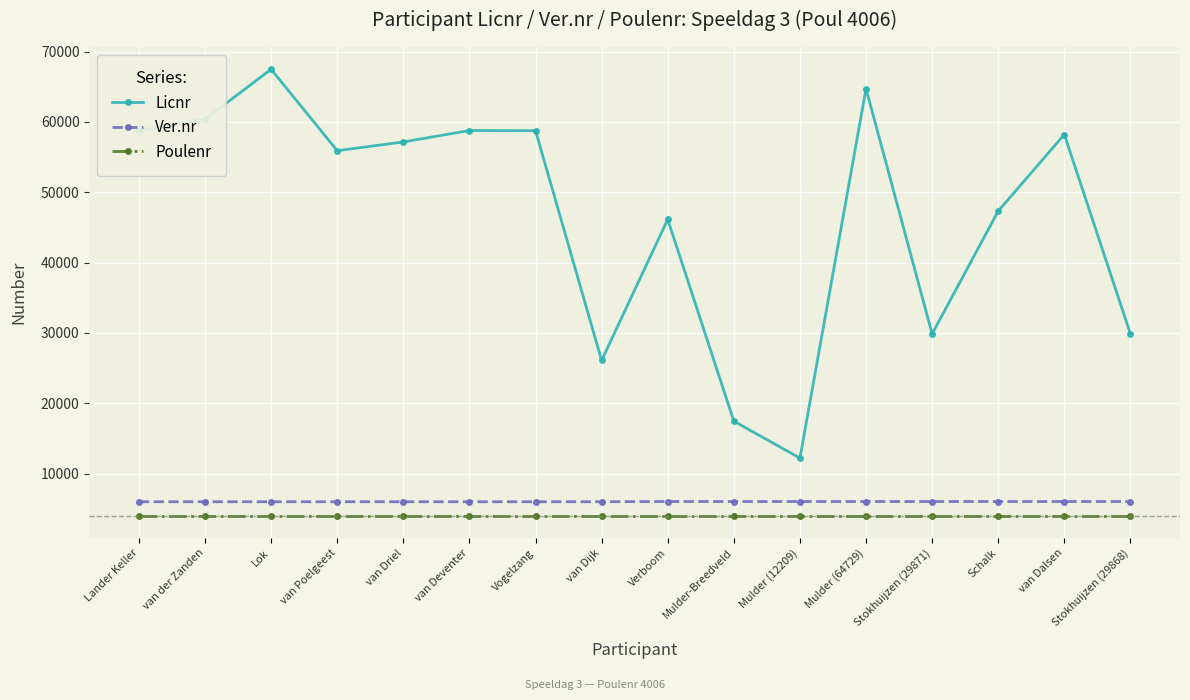

At how many categories does at least one series exceed 16165?

15